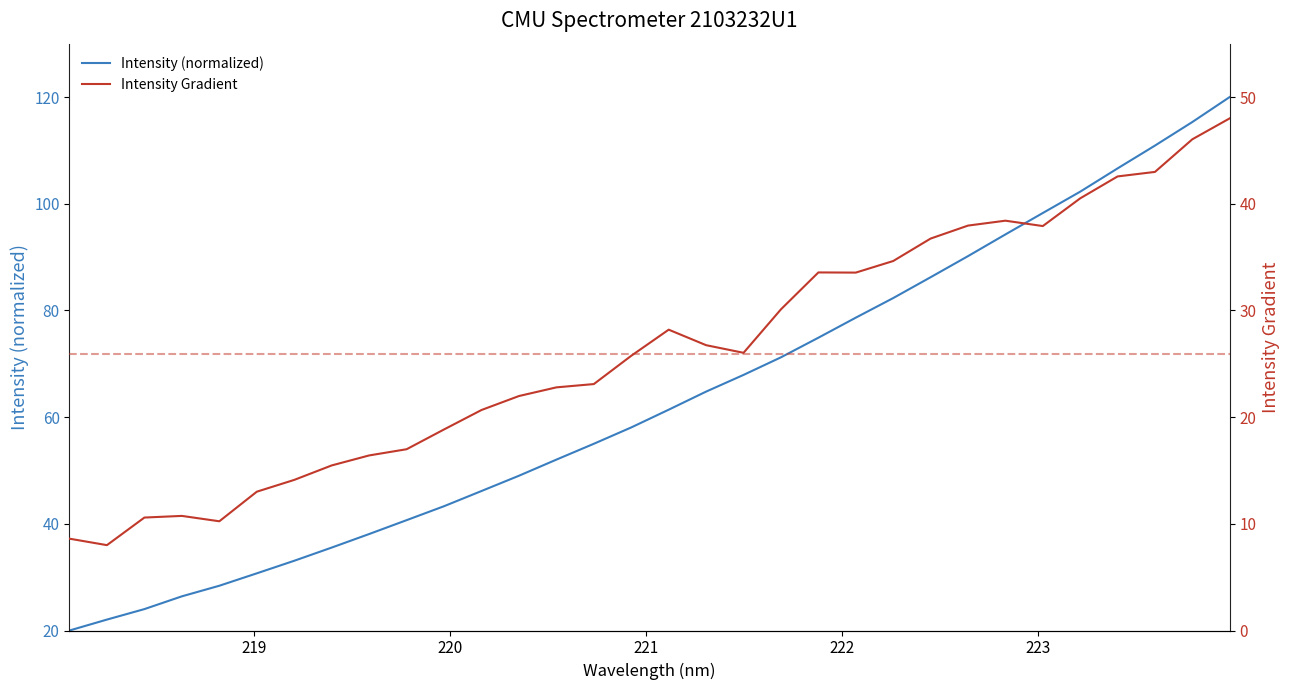

What is the minimum value for Intensity (normalized)?

20.0